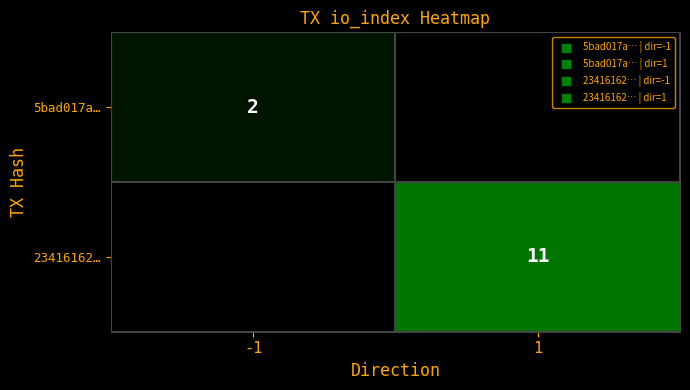

Which label corresponds to the largest value in the chart?

1